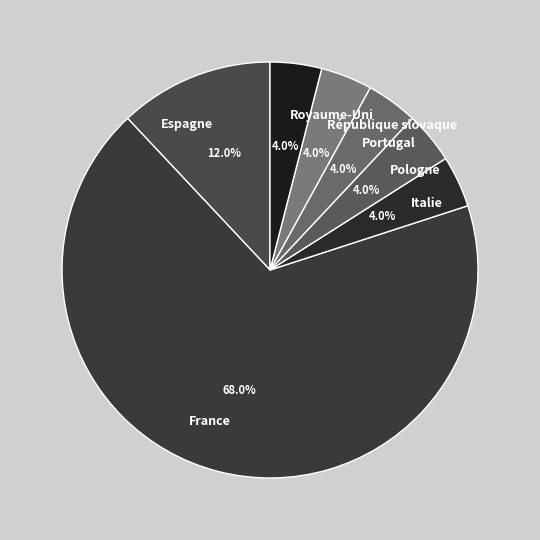

To the nearest percent, what portion does Royaume-Uni represent?

4%